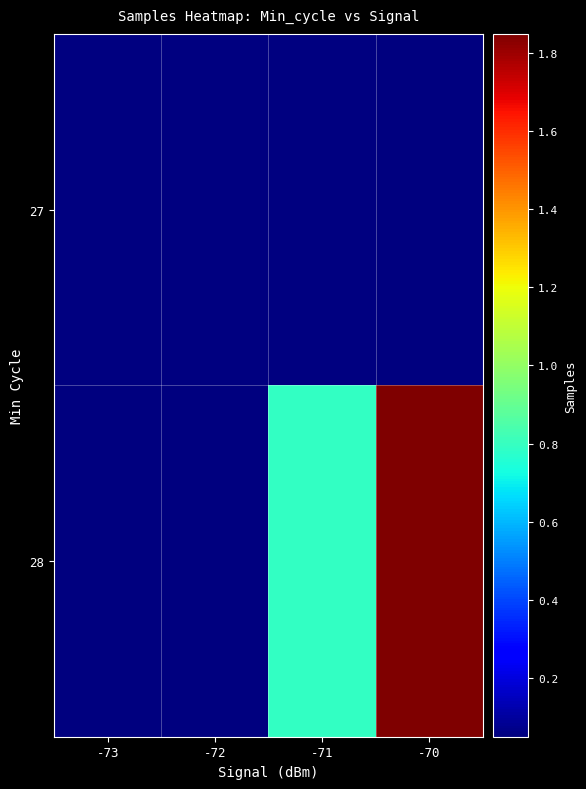

Between -72 and -71, which series saw the biggest shift?

28